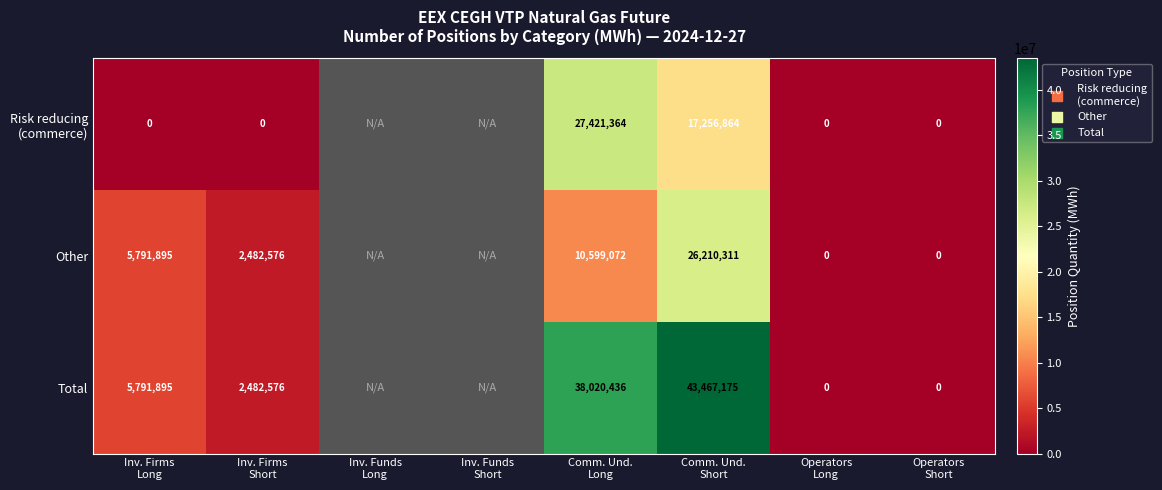

At which category does the chart reach its peak across all series?

Comm. Und.
Short